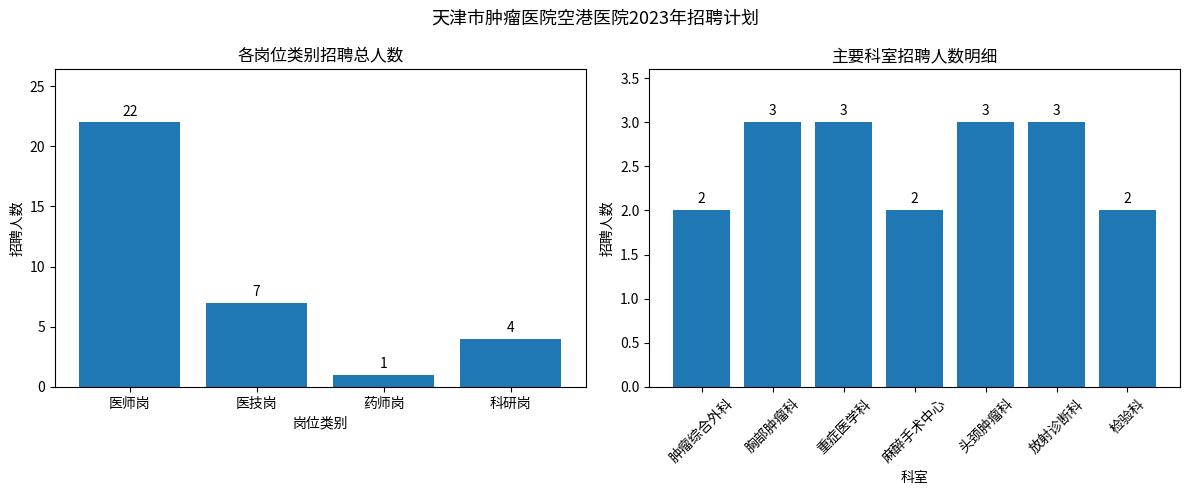

Is it true that the value at 头颈肿瘤科 is 3?

True